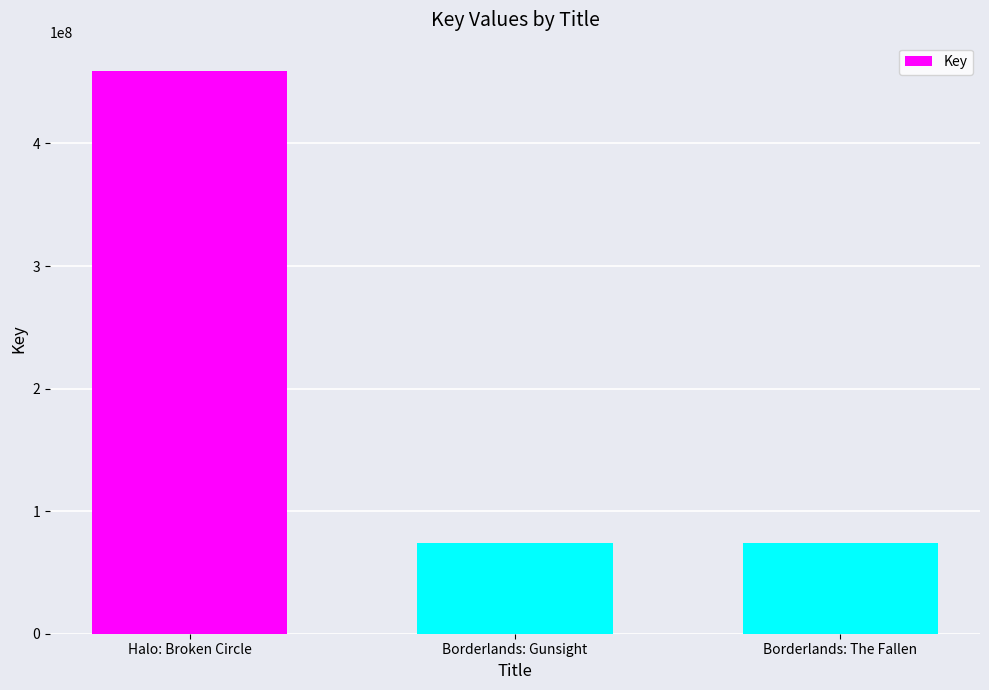

What is the difference between the values at Halo: Broken Circle and Borderlands: Gunsight?

385097153